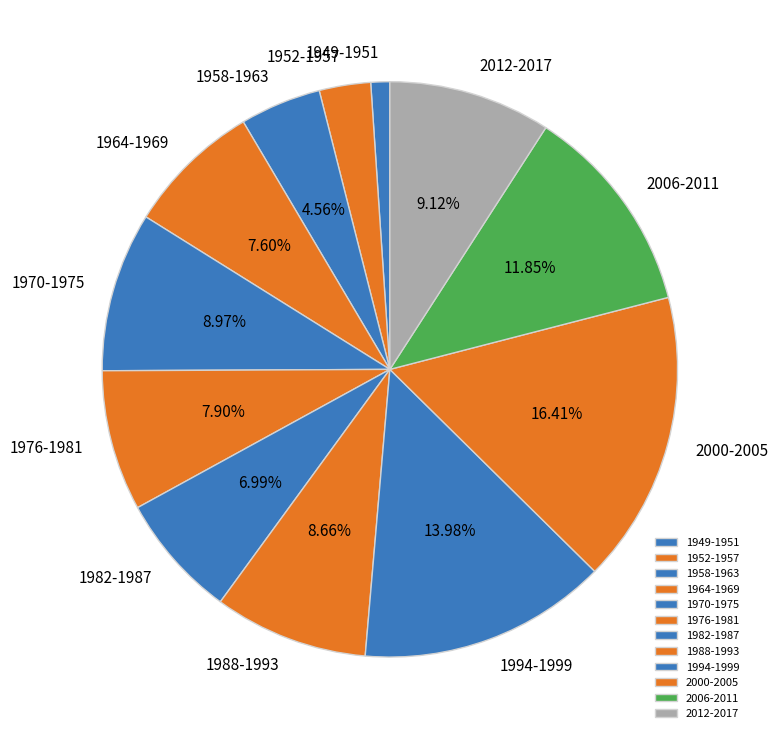

Do 1970-1975 and 1982-1987 together represent more than half of the pie?

No